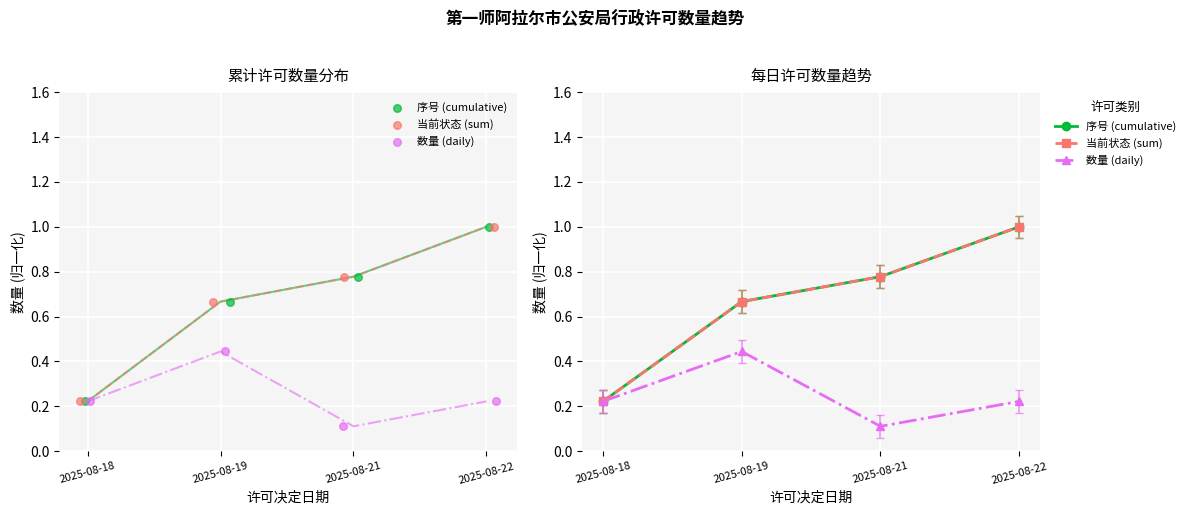

Which series has the widest spread of Y values?

序号 (cumulative)